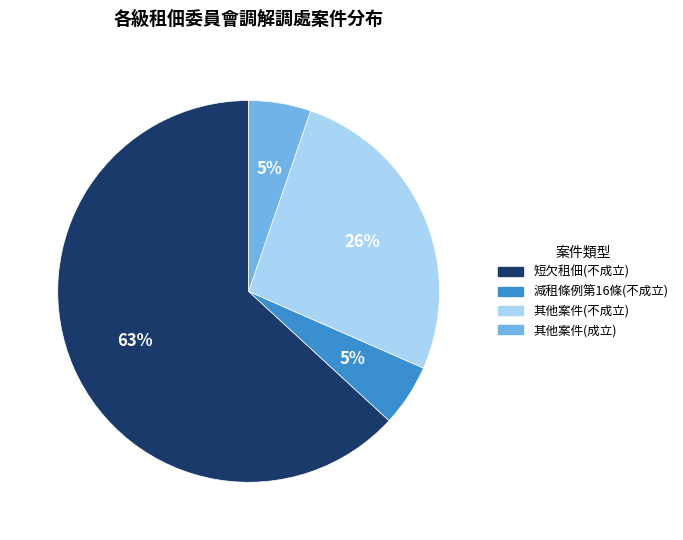

Does any single category account for the majority?

Yes